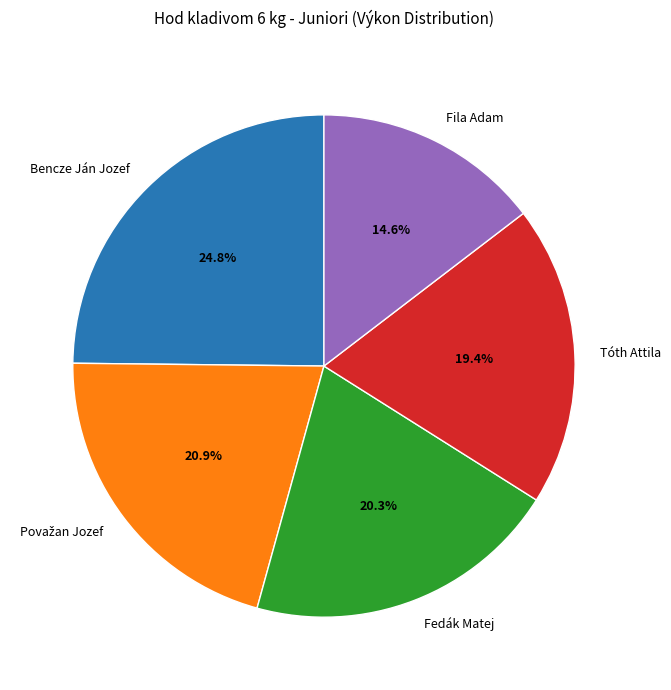

To the nearest percent, what is the combined percentage of Bencze Ján Jozef and Fila Adam?

39%